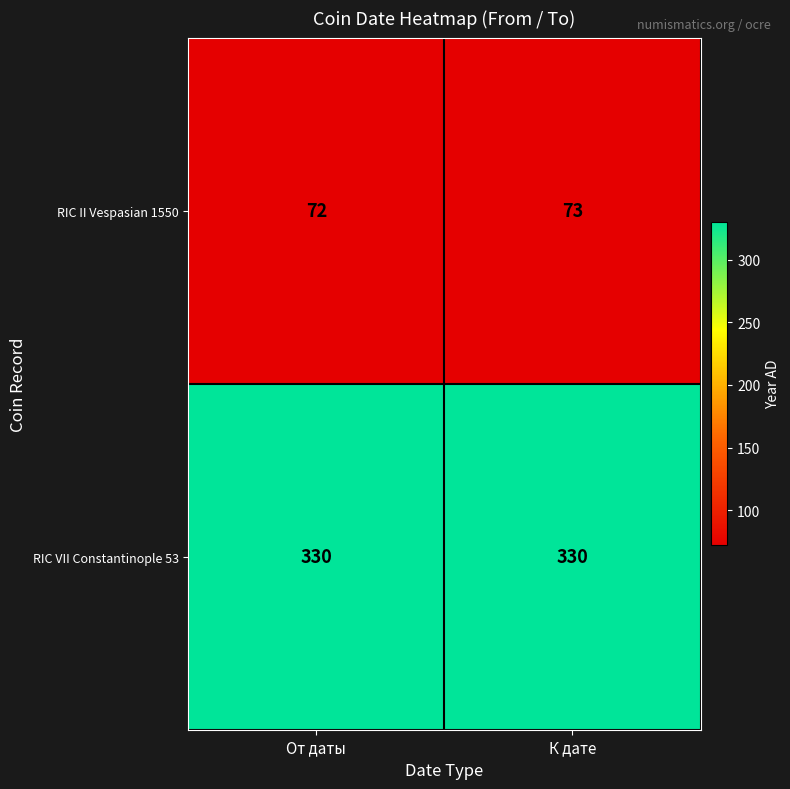

What is the difference between the highest and lowest values at К дате?

257